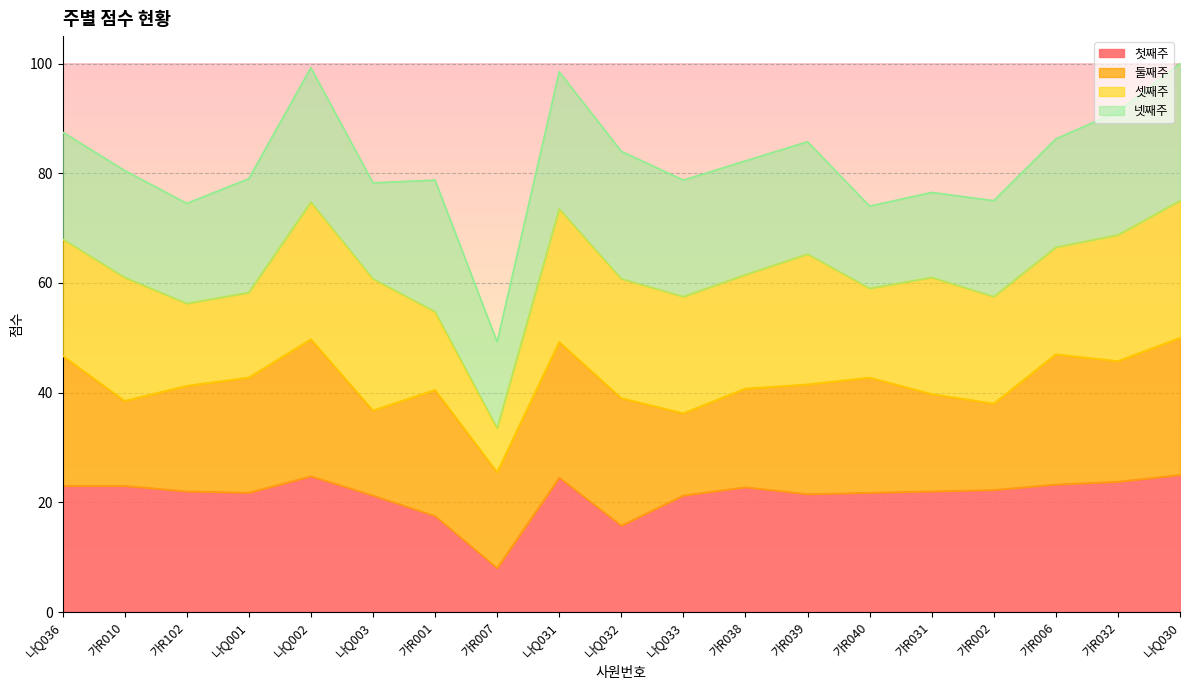

Which category has the highest value in the 셋째주 series?

나Q002